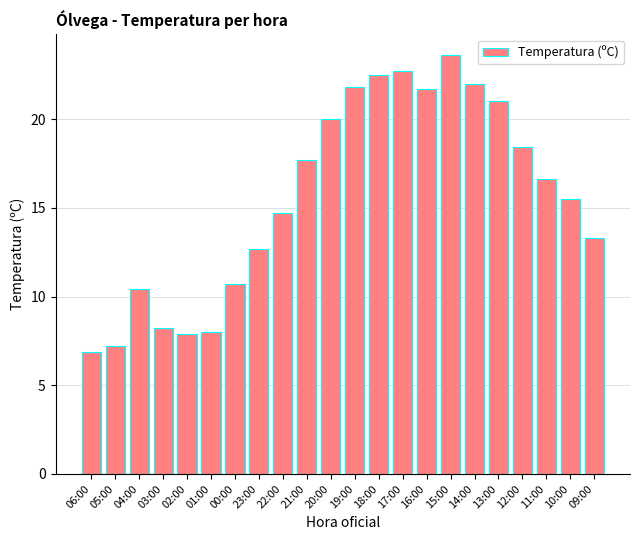

What is the approximate value at 21:00?

17.7